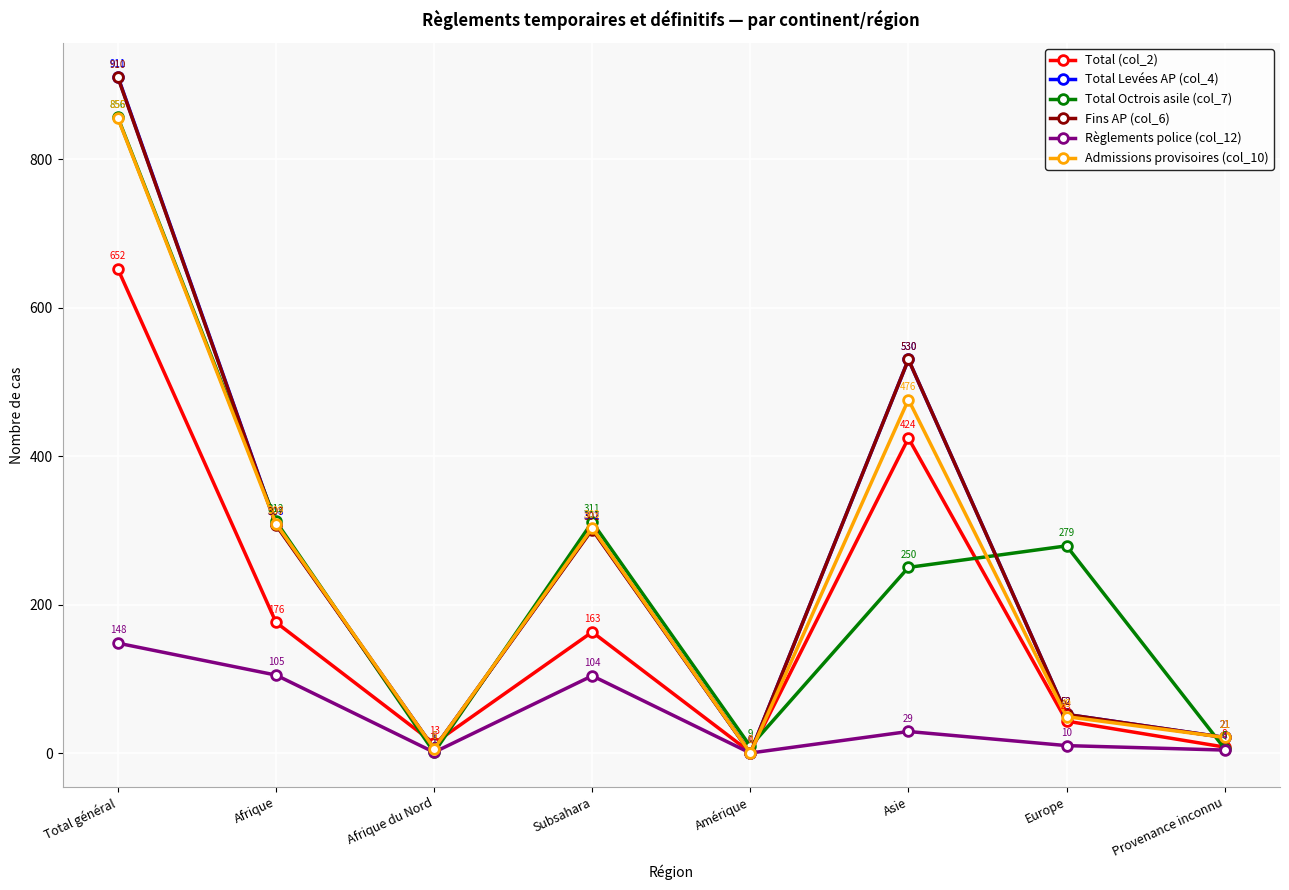

In Total (col_2), how many points are higher than both neighbors (excluding endpoints)?

2